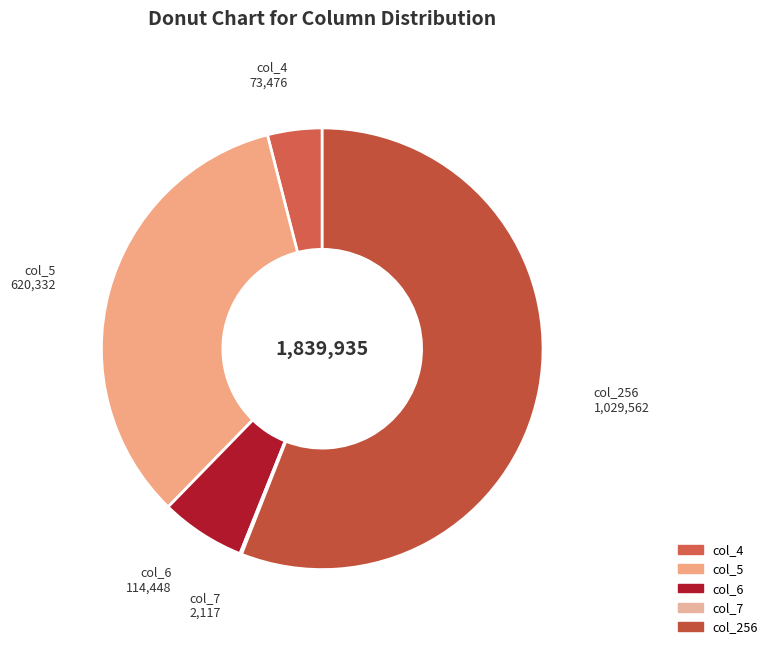

Which has a higher value, col_4 or col_6?

col_6